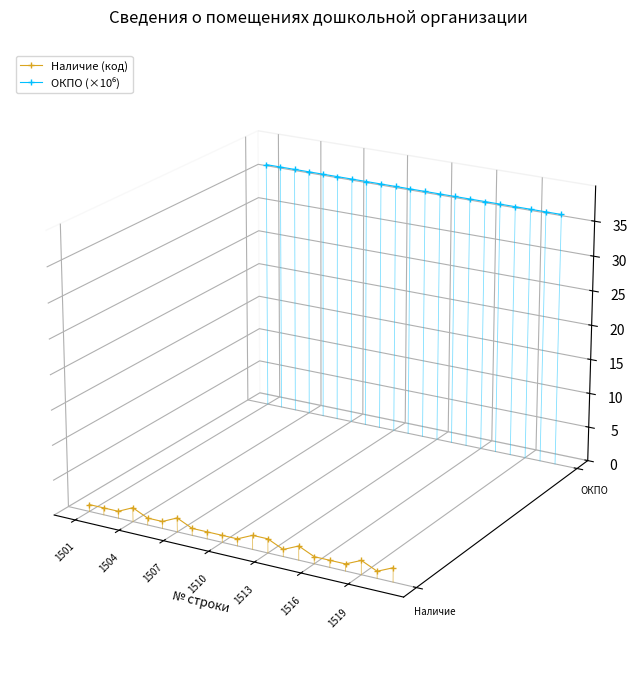

What are all the series names shown in the legend?

Наличие (код), ОКПО (×10⁶)